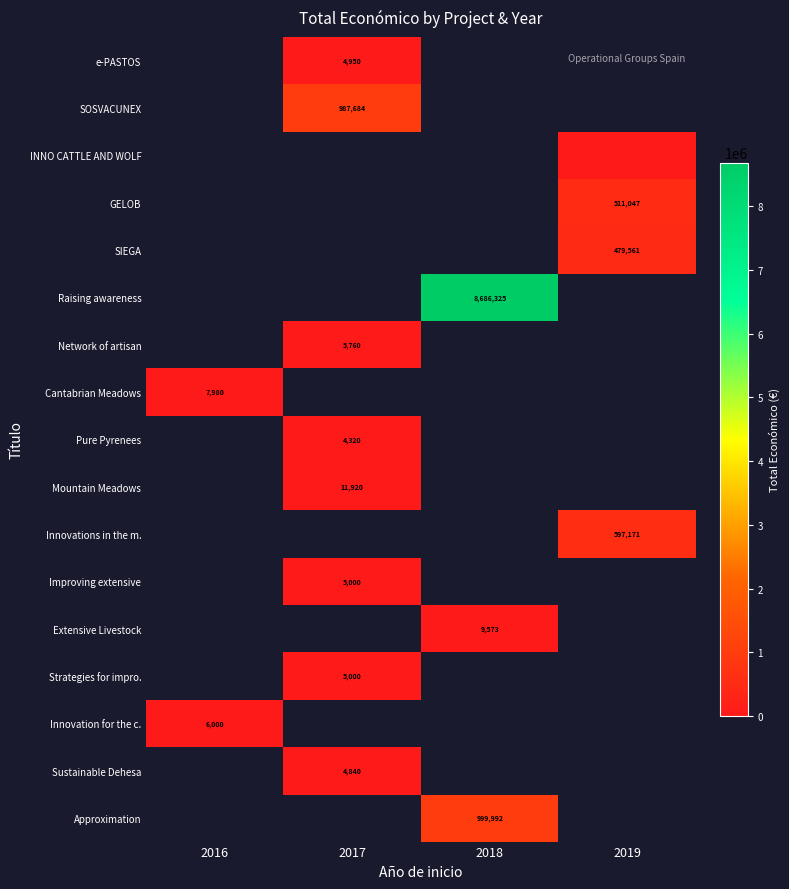

The value of GELOB at 2019 is 511047.0. True or false?

True